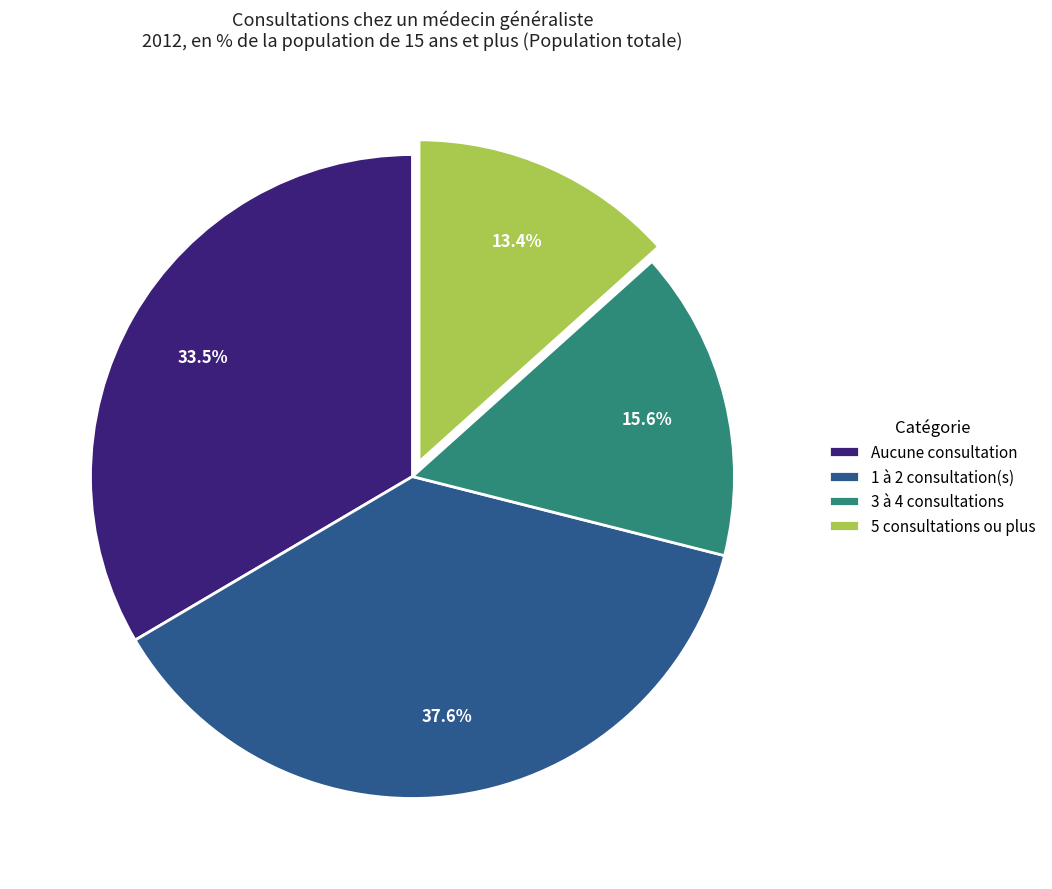

Approximately how many times larger is the value at 5 consultations ou plus compared to 3 à 4 consultations?

0.9